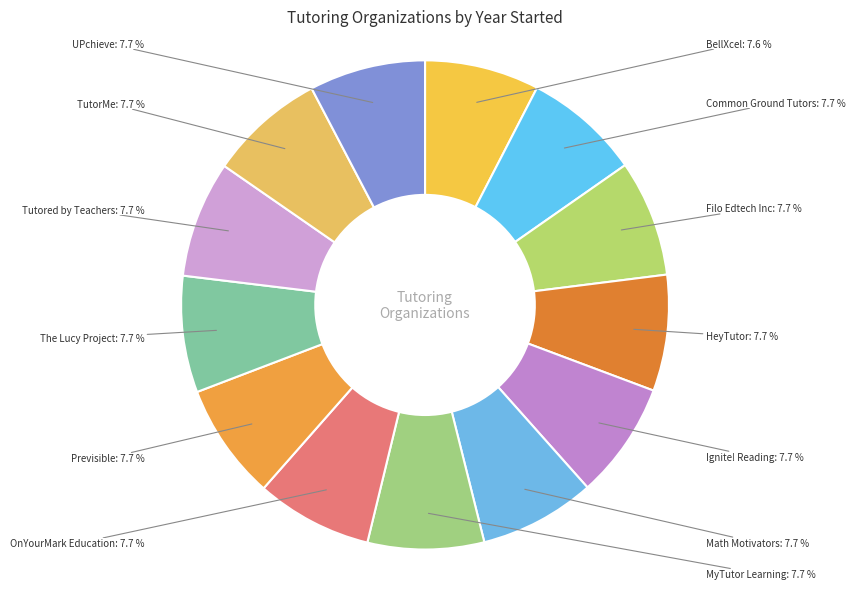

Count the number of slices in the pie.

13